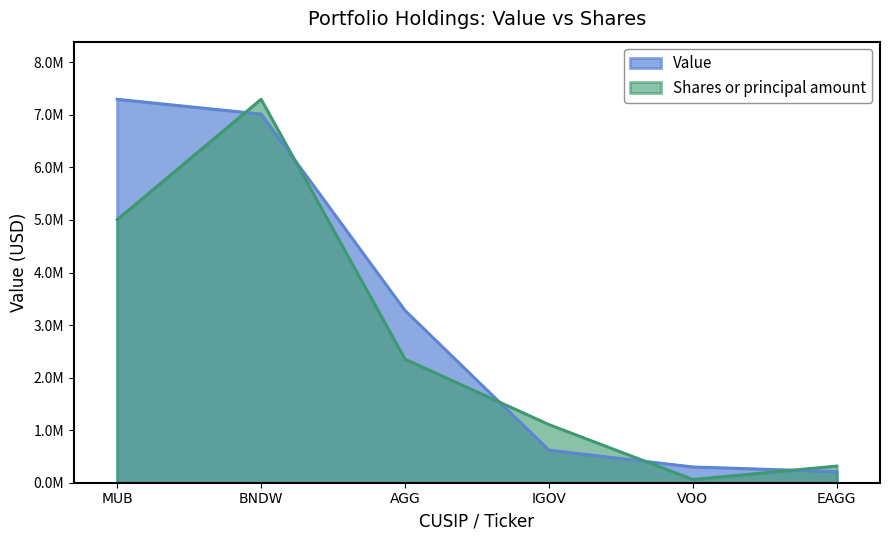

What is the highest value of the Value series?

7299000.0